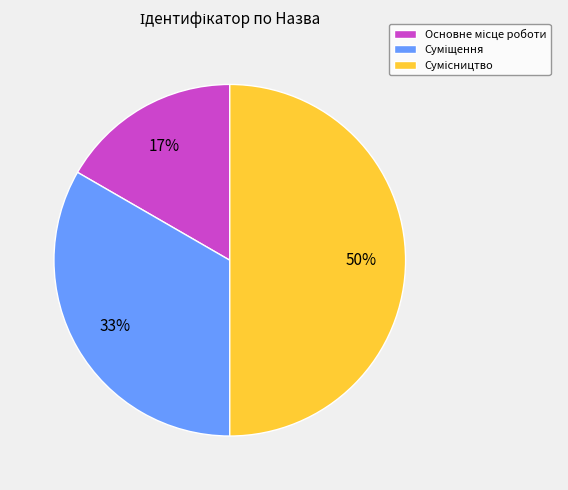

To the nearest percent, what is the difference between the largest and smallest slice percentages?

33%